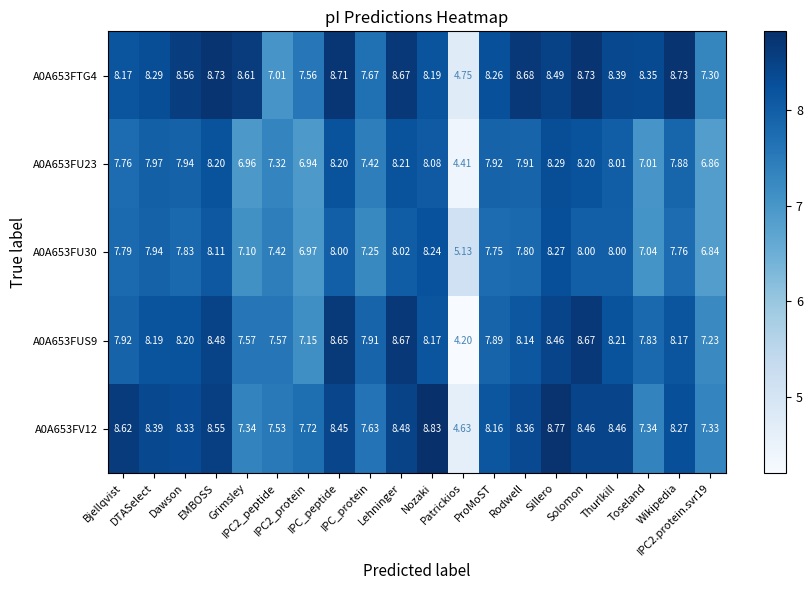

How many data points does each series have?

20